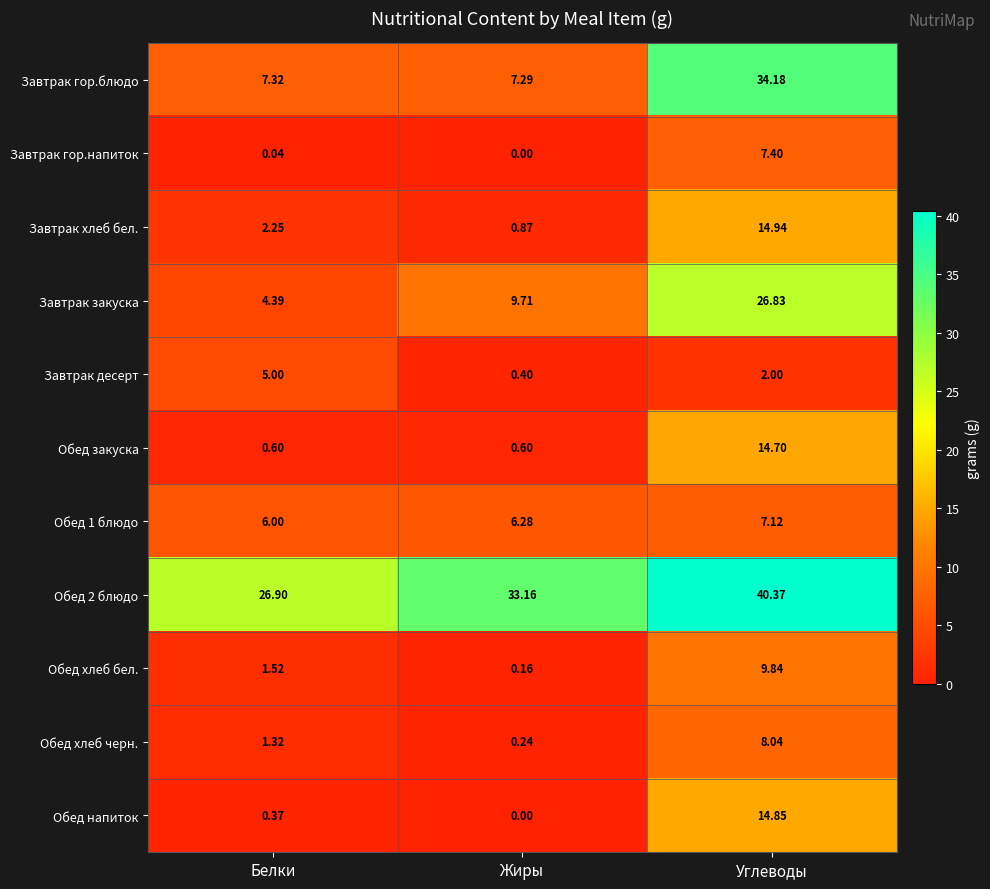

Which series has the largest range (max minus min)?

Завтрак гор.блюдо